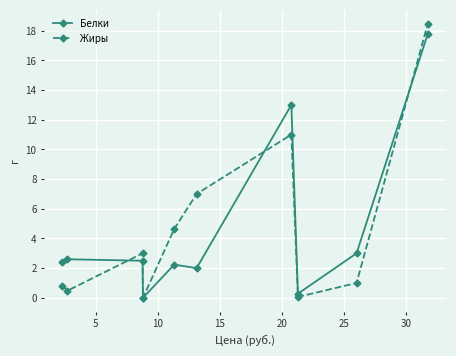

What is the value of the Белки point at the 9th from the left?

3.0